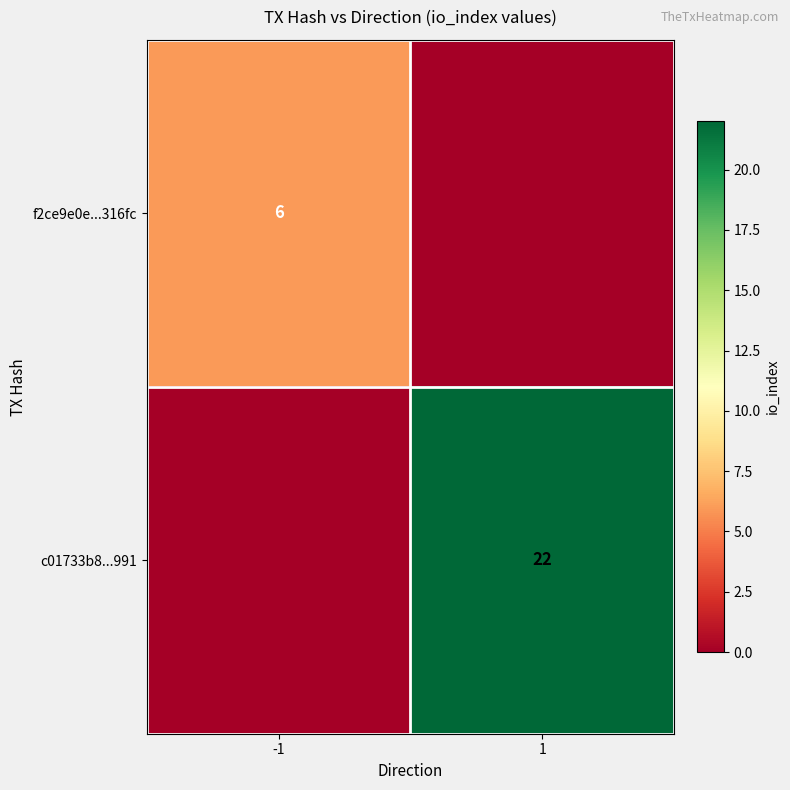

Which has a higher value, 1 or -1?

-1